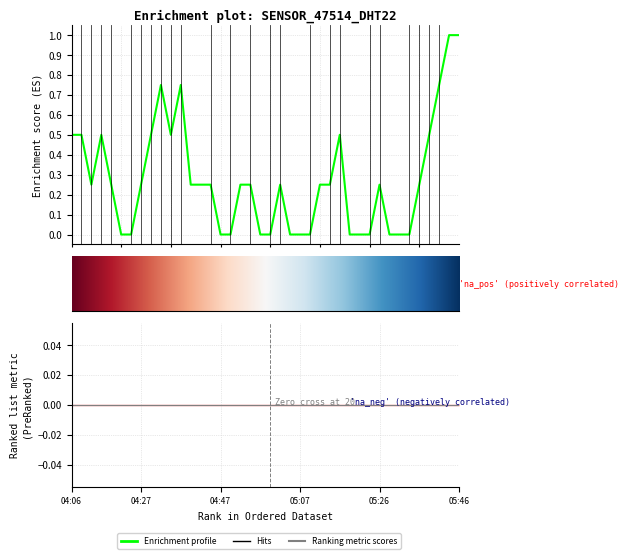

Which has a higher value, 16 or 30?

16